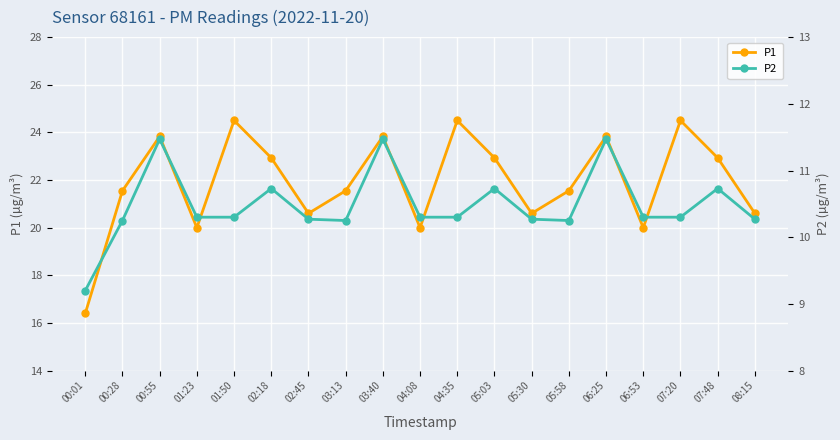

Reading left to right, transcribe all the data shown in this chart.

P1: 16.4	21.6	23.8	20.0	24.5	22.9	20.6	21.6	23.8	20.0	24.5	22.9	20.6	21.6	23.8	20.0	24.5	22.9	20.6
P2: 9.2	10.2	11.5	10.3	10.3	10.7	10.3	10.2	11.5	10.3	10.3	10.7	10.3	10.2	11.5	10.3	10.3	10.7	10.3